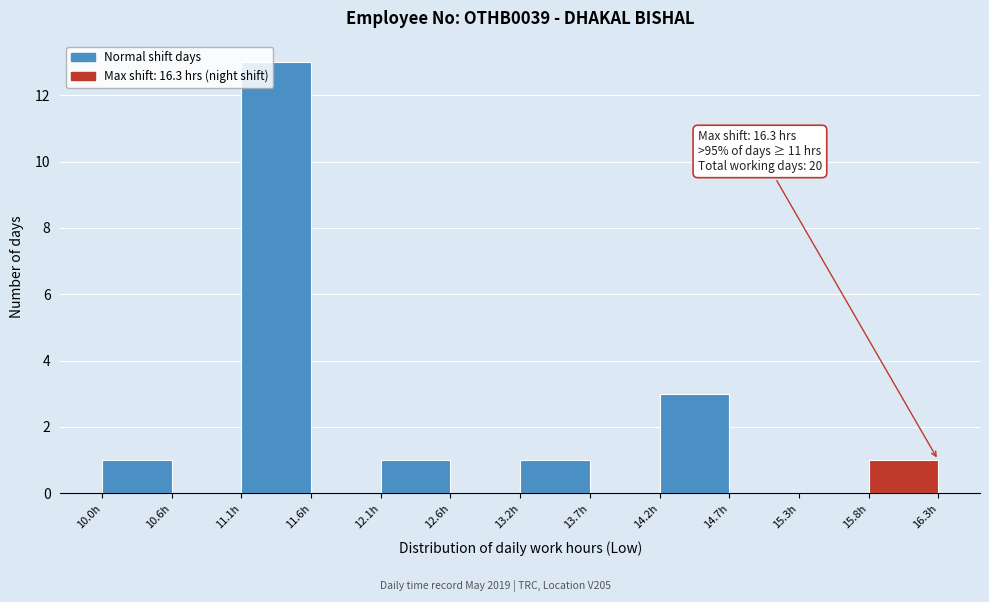

Over which range of the x-axis is the bar tallest?

11.1 to 11.6